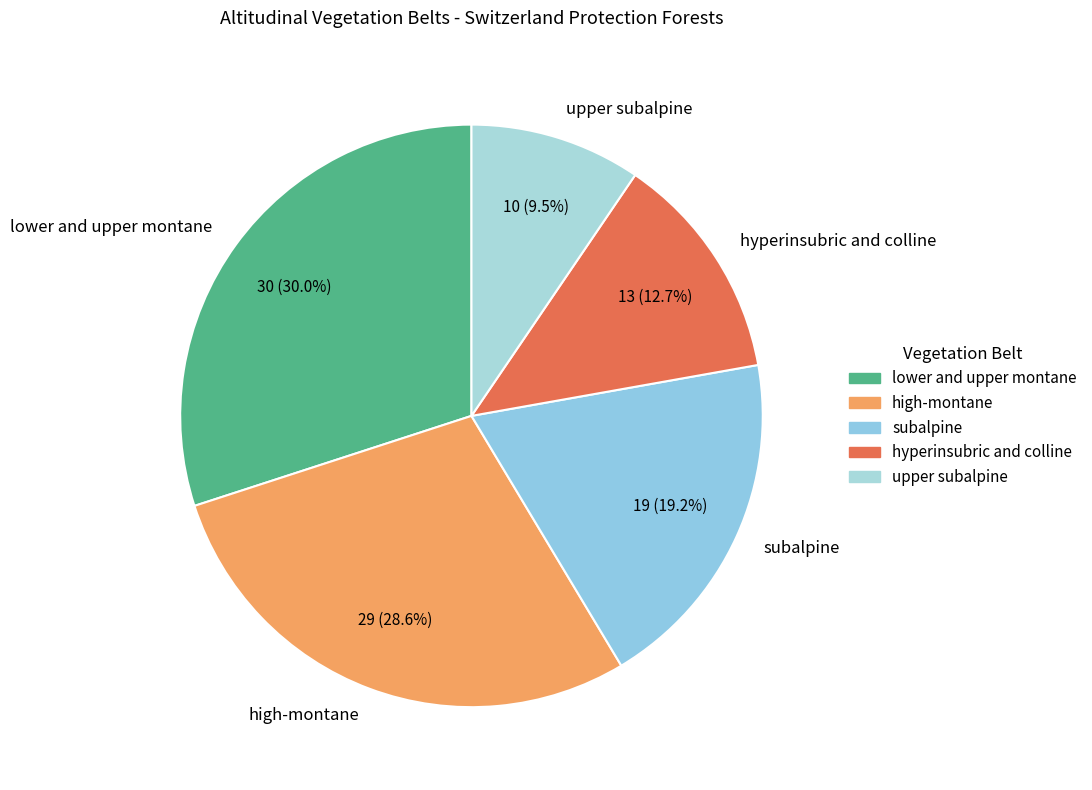

Does any single category account for the majority?

No